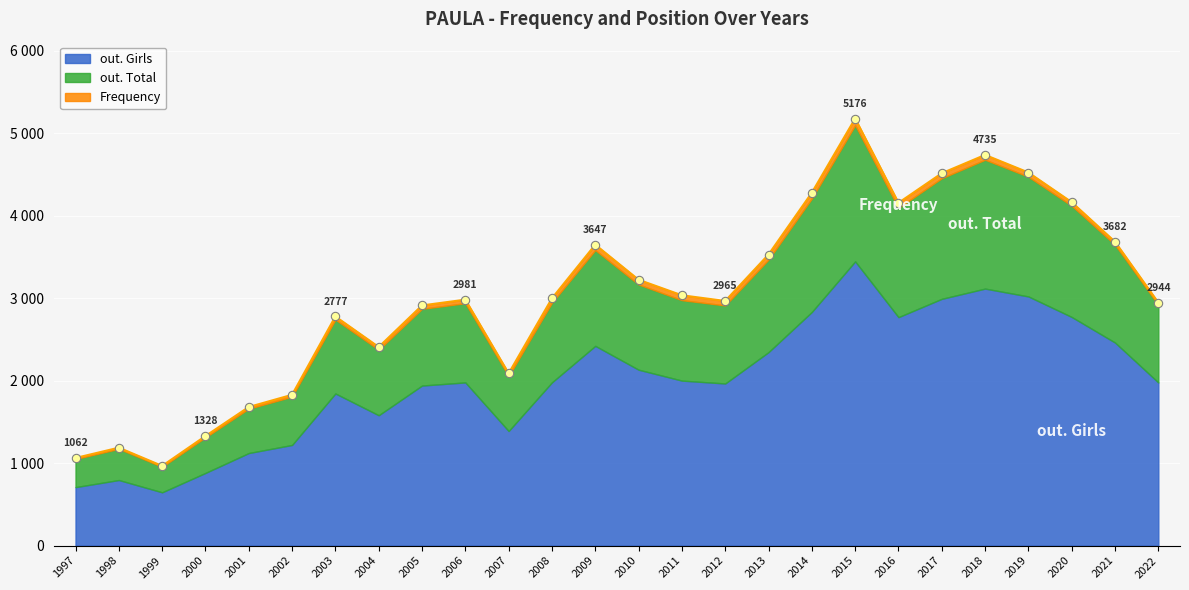

True or false: out. Total has more than 1 points higher than both neighbors.

True